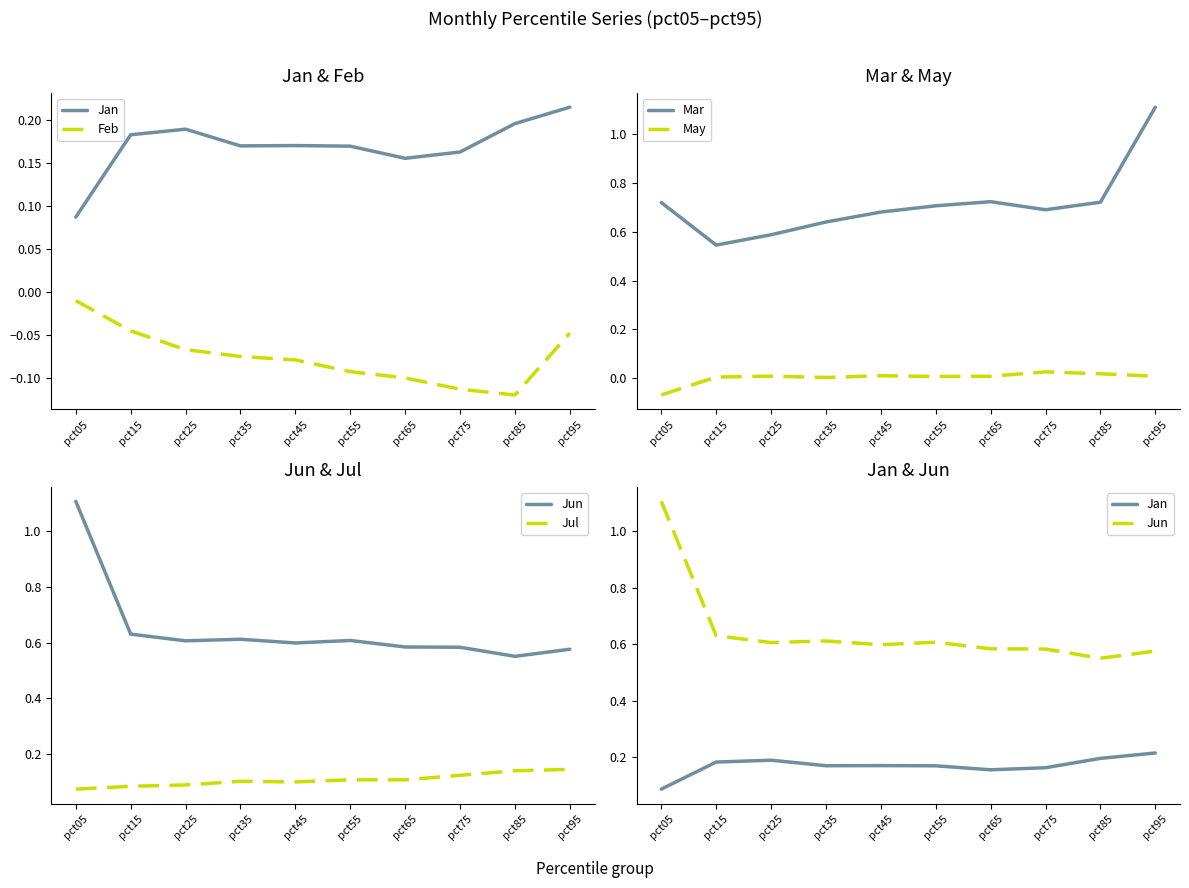

At which label does Jun reach its minimum?

pct85